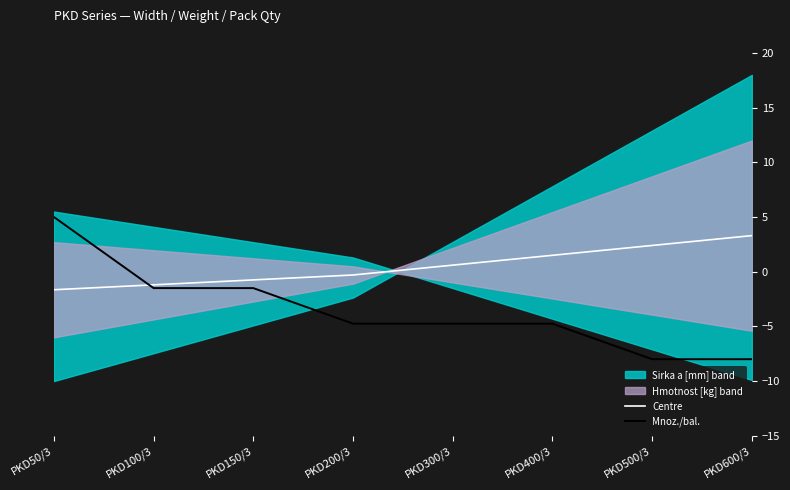

True or false: Centre has a value of -0.7 at PKD150/3.

True